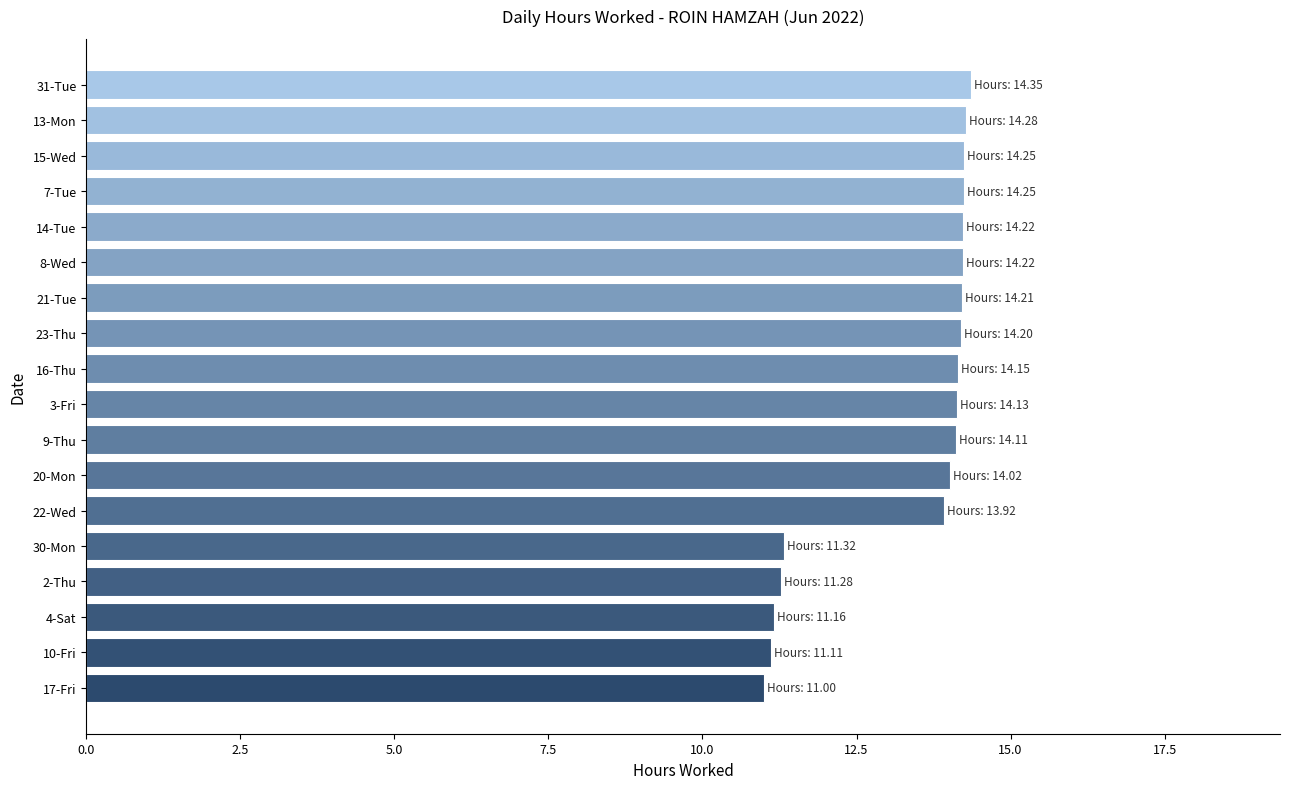

What is the average value?

13.3